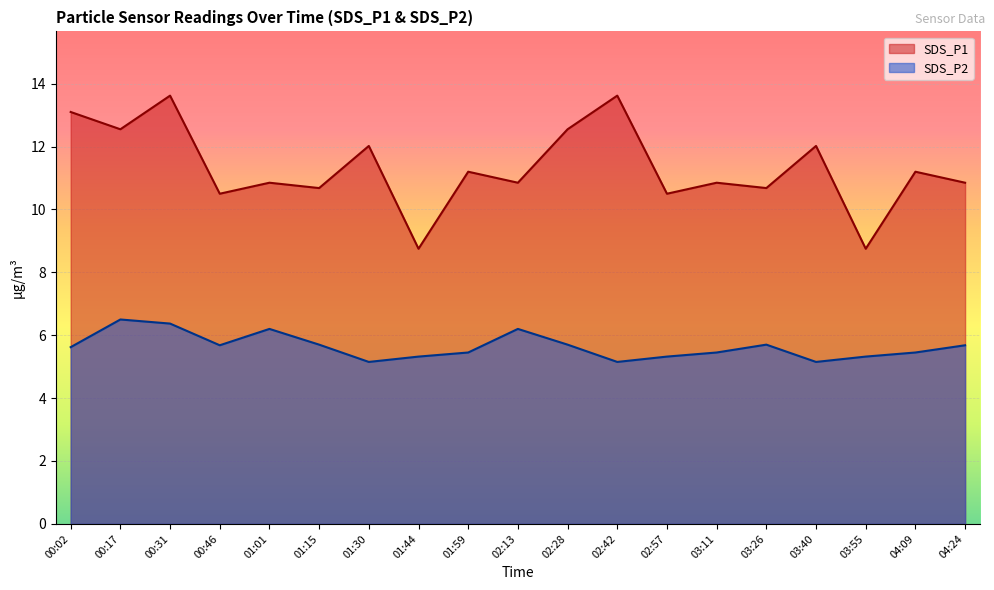

In SDS_P1, how many points are lower than both neighbors (excluding endpoints)?

8